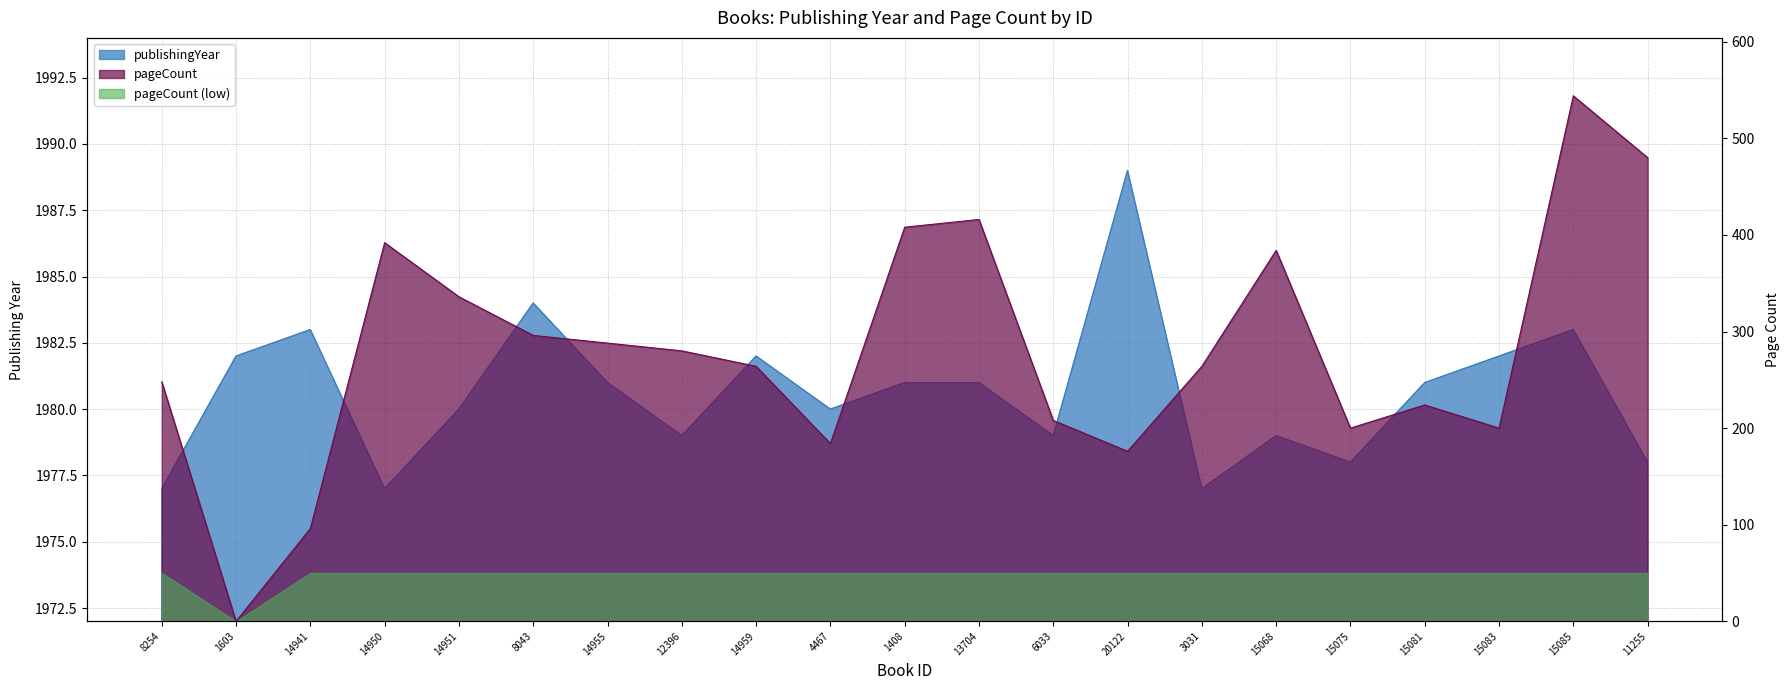

At which label does pageCount first exceed 264?

14950